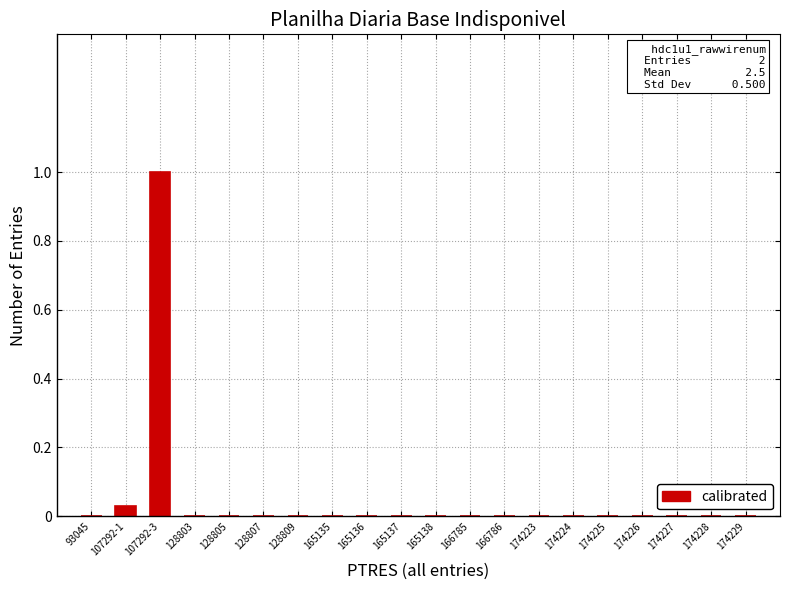

How many series are shown in this chart?

1